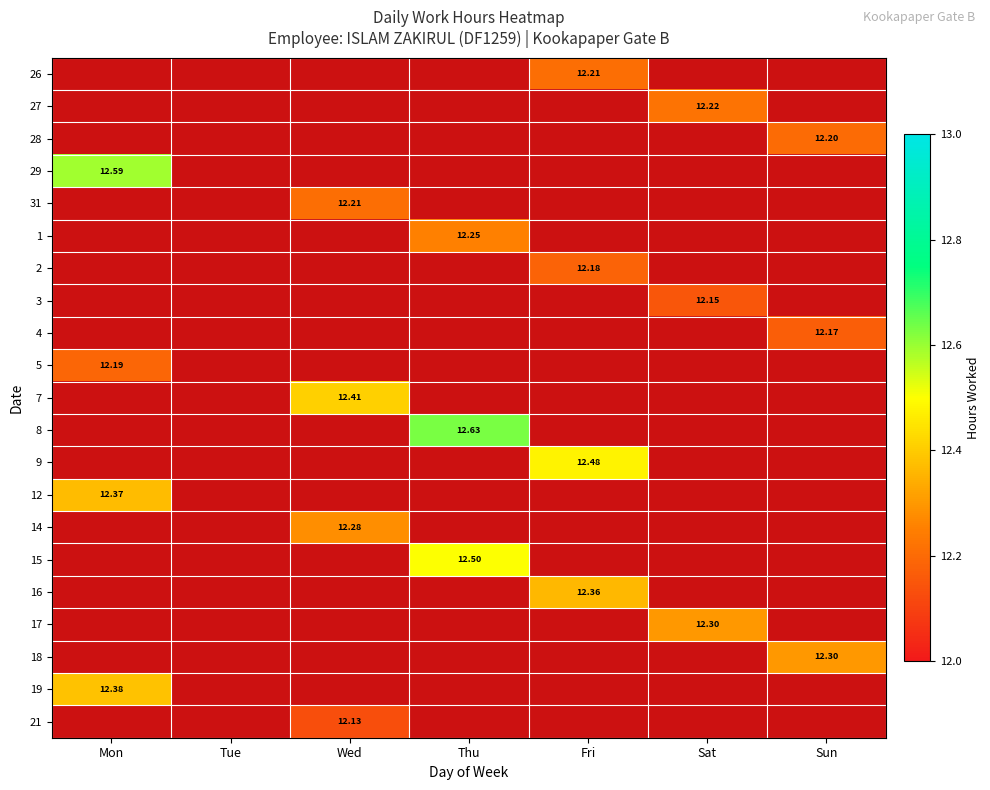

At which label does 29 reach its peak?

Mon